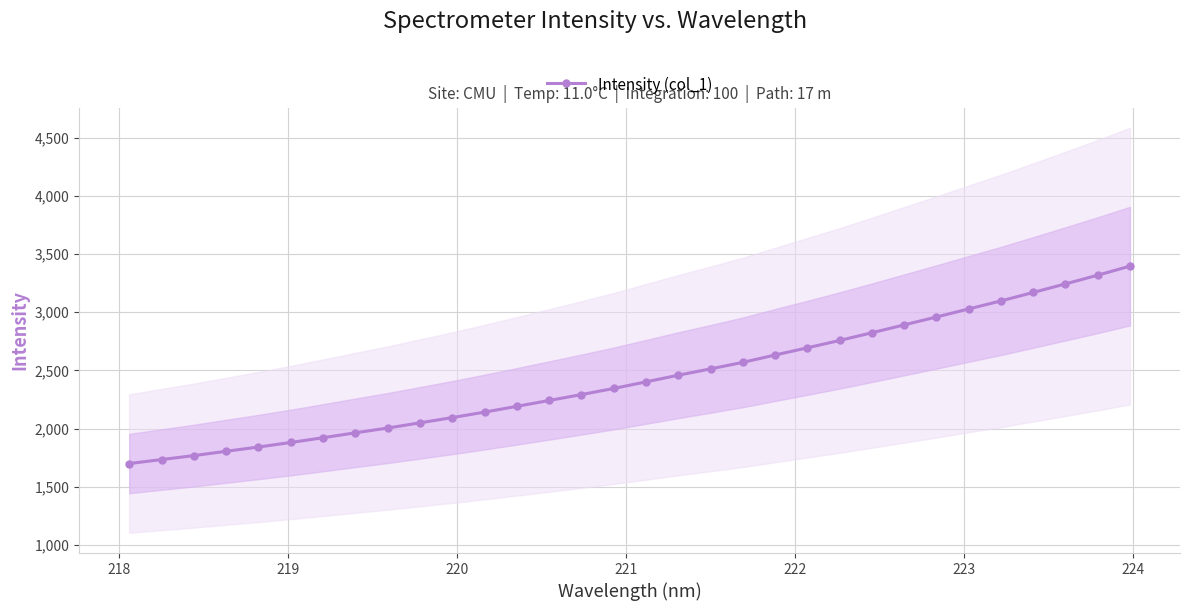

What is the maximum value for Intensity (col_1)?

3395.7